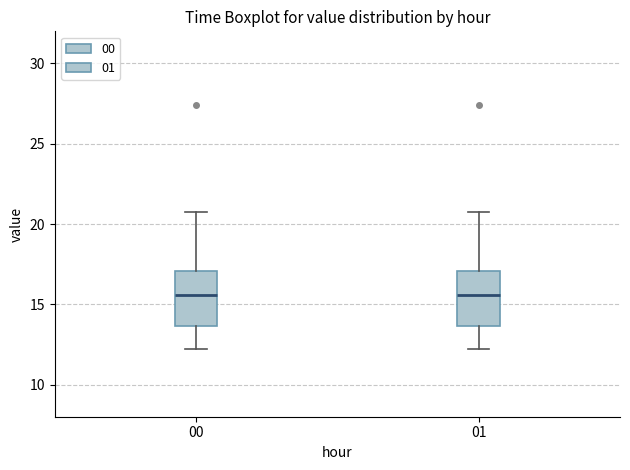

Reading left to right, read every box against the y-axis: the position of its median line, the range the box covers, and the ends of its whiskers. The values are not printed on the chart, so give them approximately, as read against the axis.

00: median 15.5, box 13.5 to 17.0, whiskers 12.0 to 20.5
01: median 15.5, box 13.5 to 17.0, whiskers 12.0 to 20.5